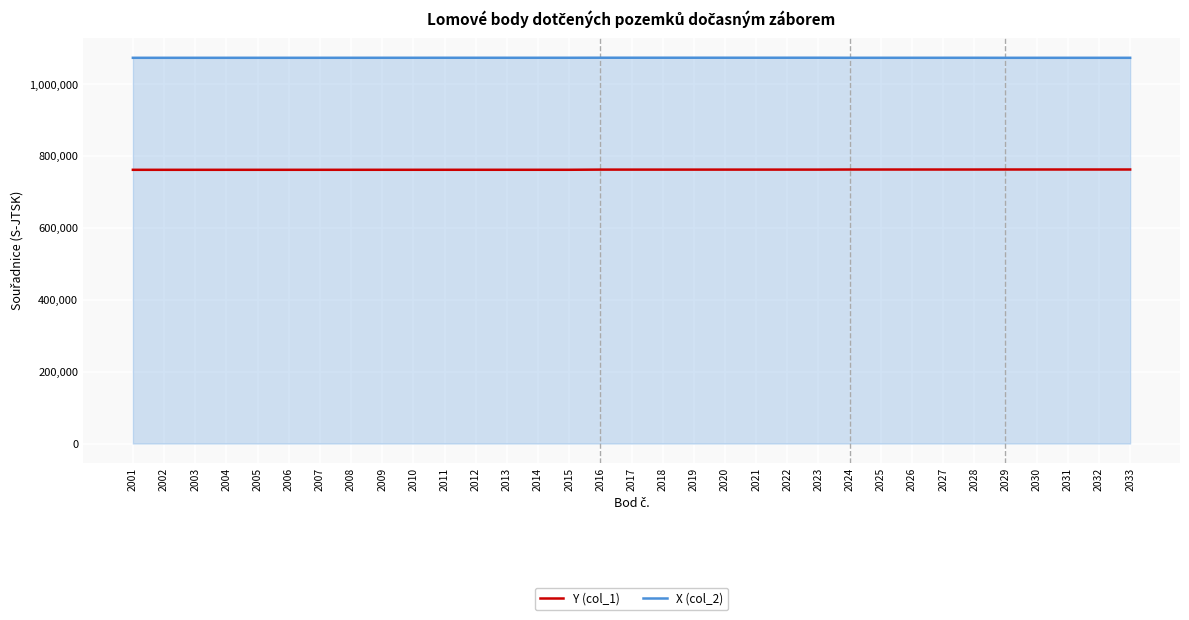

Does the chart display data point markers on the line(s)?

No